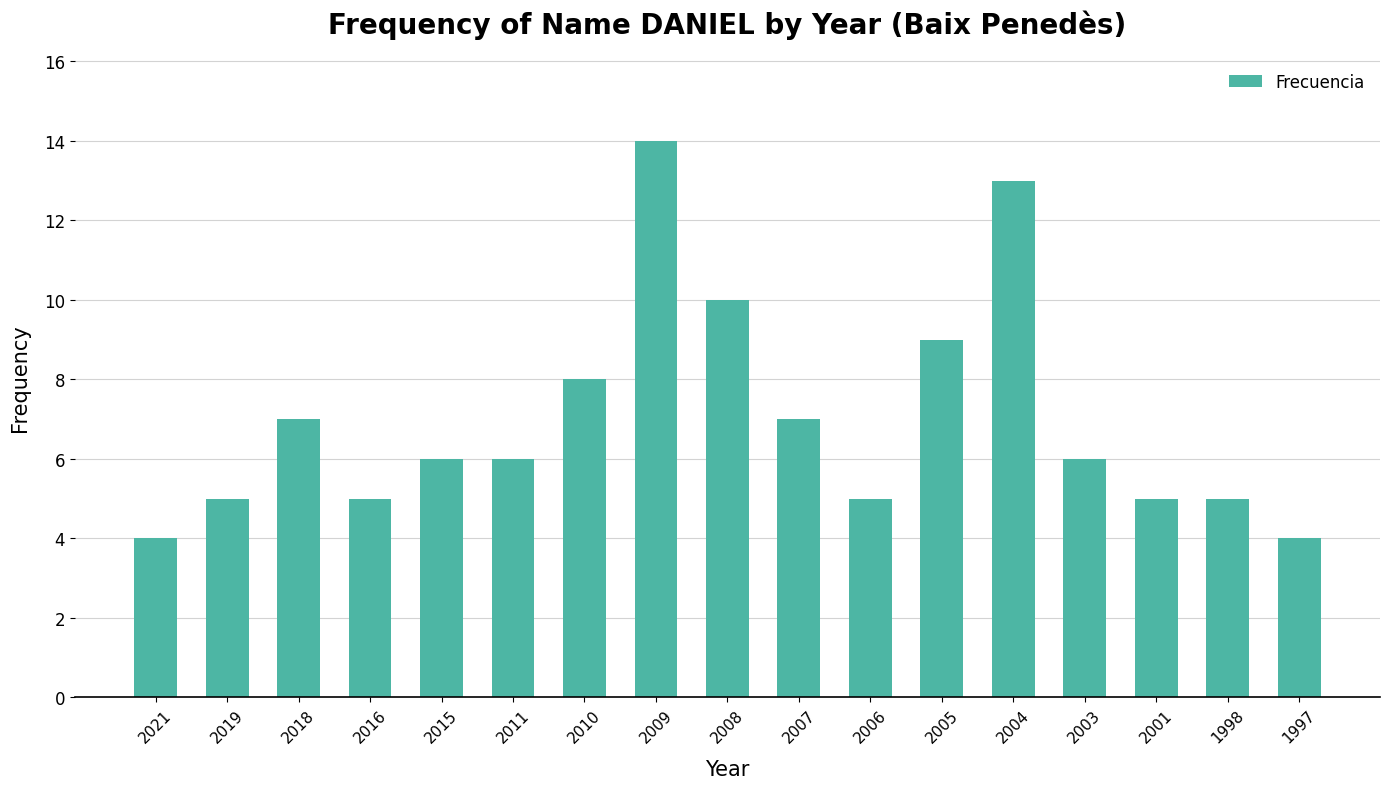

The chart shows a value of 7 at 2018. True or false?

True